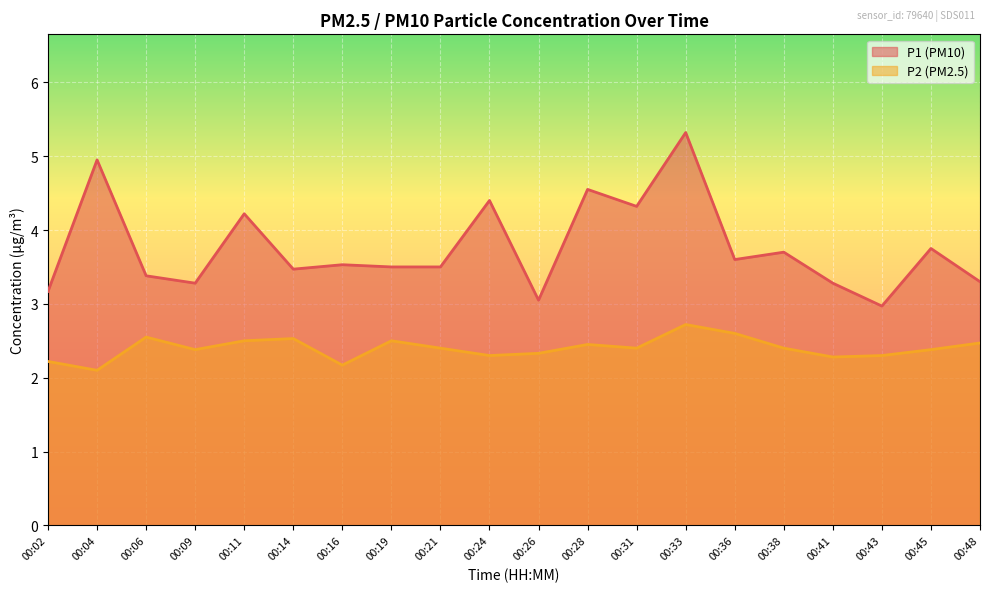

What is the sum of all P2 values?

48.0